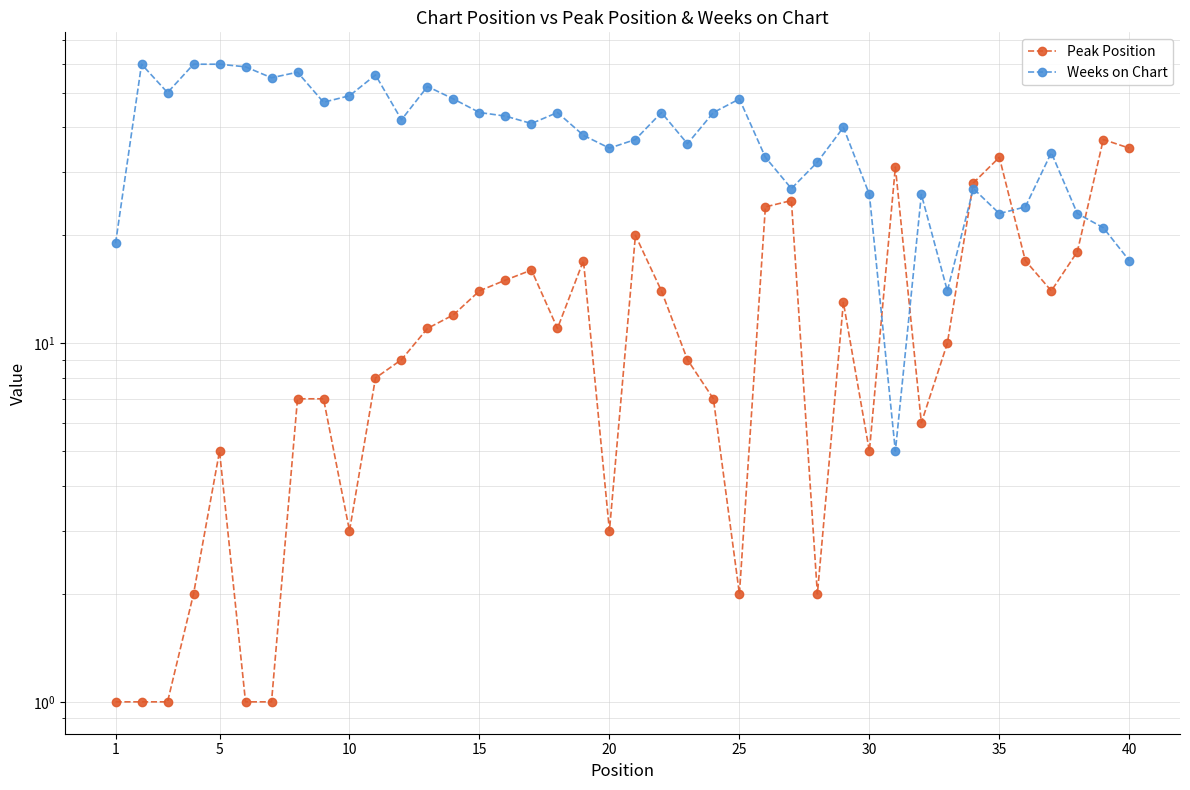

Reading left to right, extract all data points from this chart.

Peak Position: 1	1	1	2	5	1	1	7	7	3	8	9	11	12	14	15	16	11	17	3	20	14	9	7	2	24	25	2	13	5	31	6	10	28	33	17	14	18	37	35
Weeks on Chart: 19	60	50	60	60	59	55	57	47	49	56	42	52	48	44	43	41	44	38	35	37	44	36	44	48	33	27	32	40	26	5	26	14	27	23	24	34	23	21	17